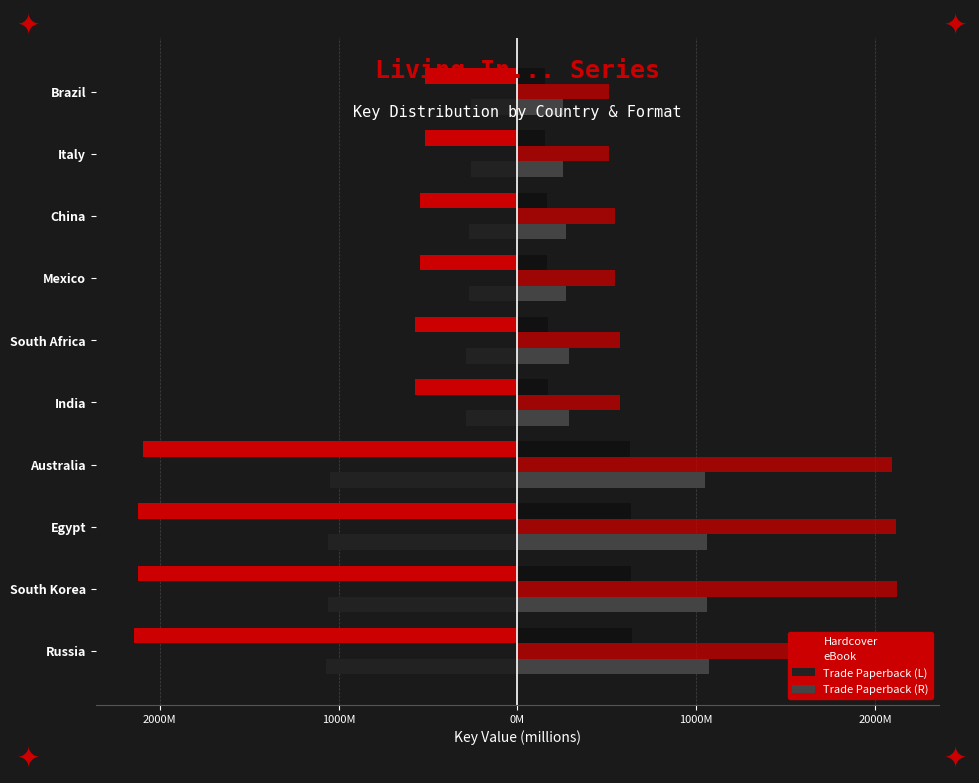

Rank the series by their maximum value, from lowest to highest.

Hardcover, Trade Paperback (L), Trade Paperback (R), eBook